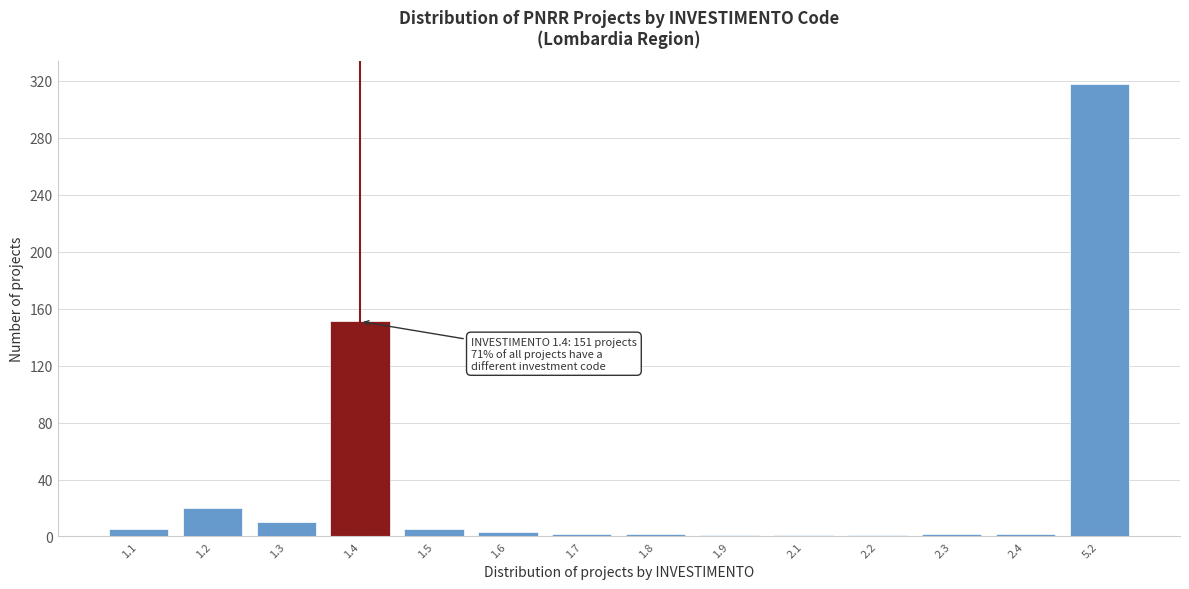

What is the greatest value displayed?

318